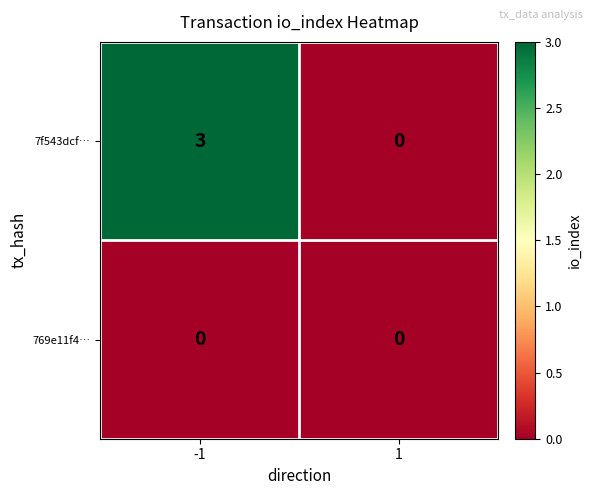

Rank the series by their maximum value, from highest to lowest.

7f543dcf…, 769e11f4…